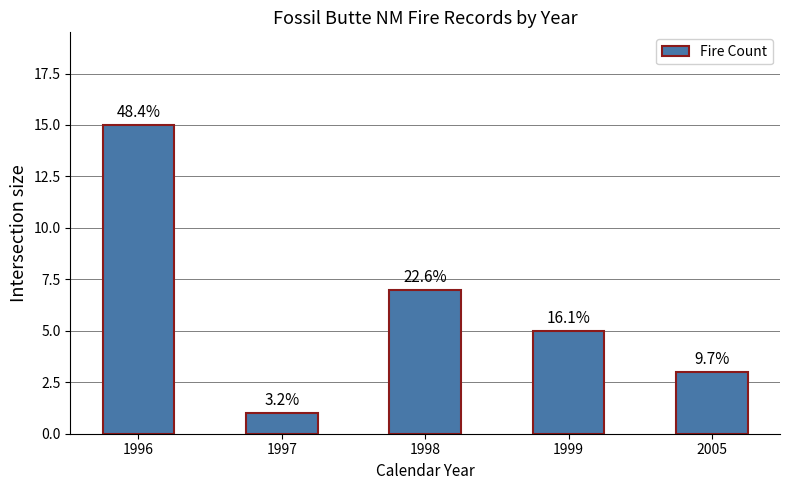

List the labels in order of value, largest first.

1996, 1998, 1999, 2005, 1997